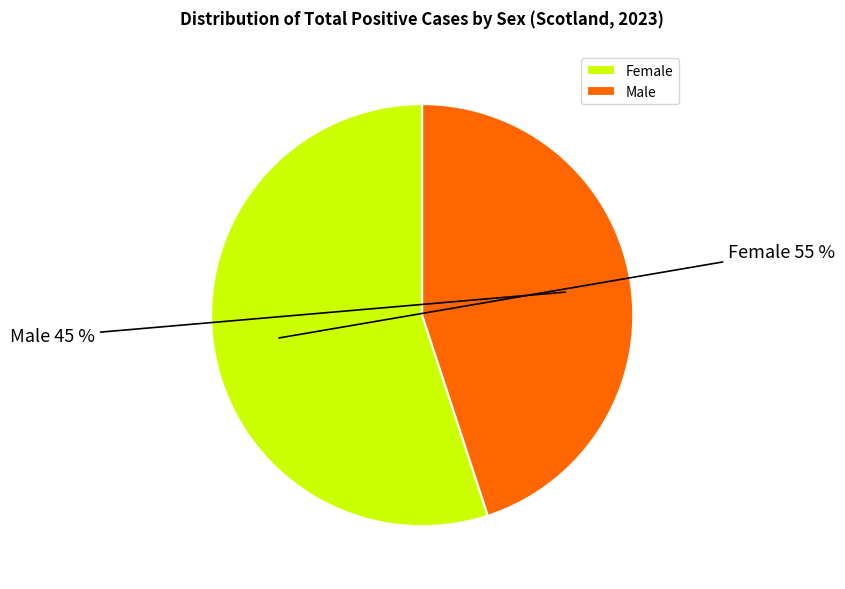

Which category has the biggest portion of the pie?

Female